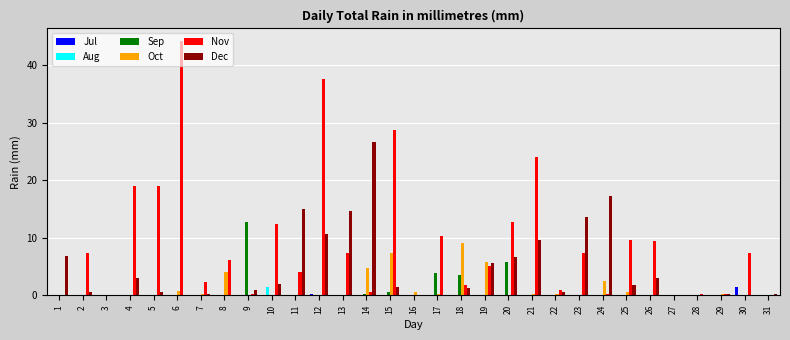

Which series has the largest total across all categories?

Nov